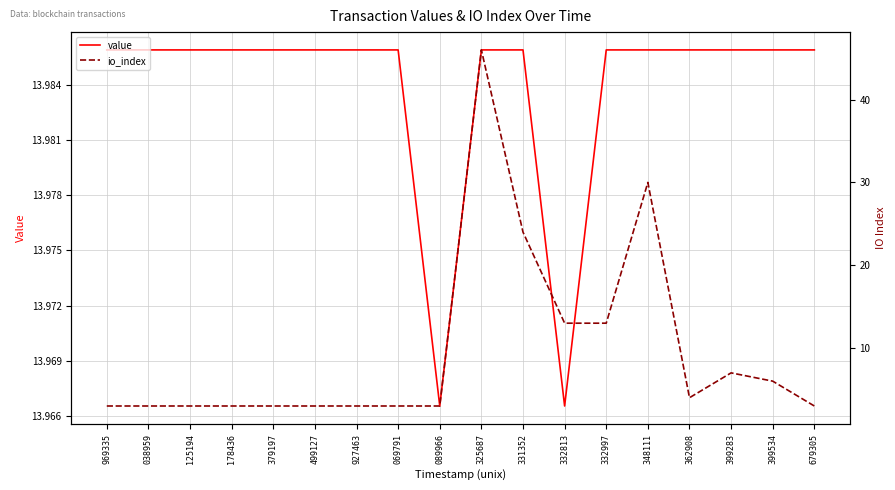

What is the label of the 3rd point from the left?

125194